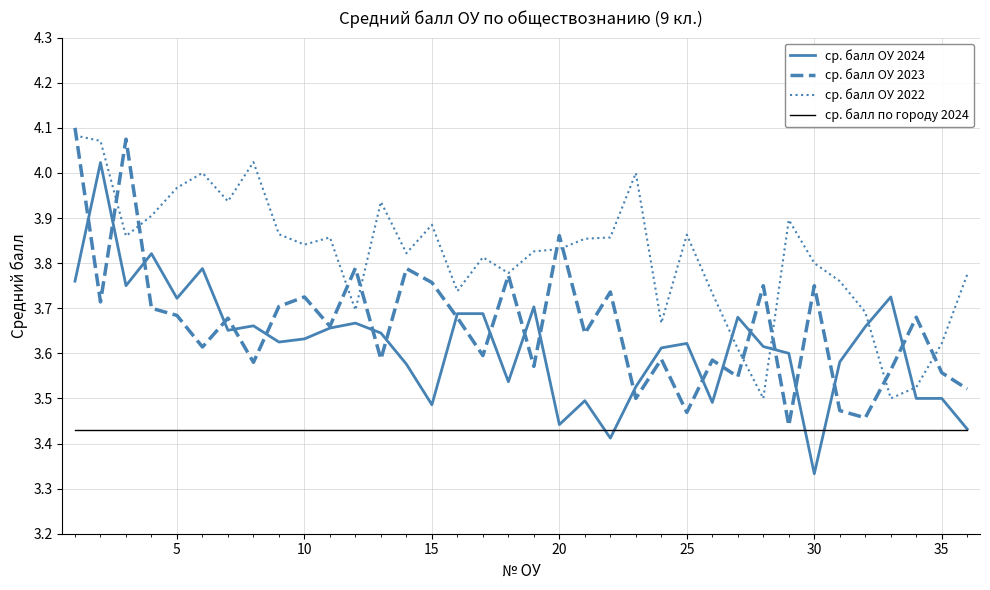

True or false: ср. балл ОУ 2022 and ср. балл по городу 2024 intersect in this chart.

False